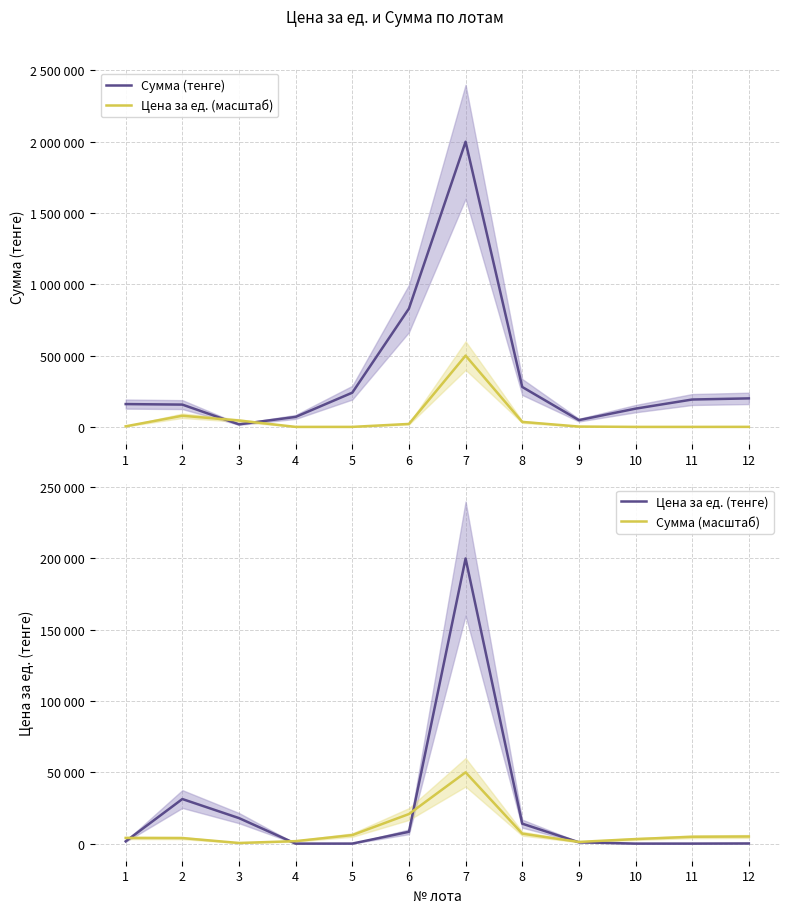

The value of Цена за ед. (масштаб) at 10 is 40.0. True or false?

True